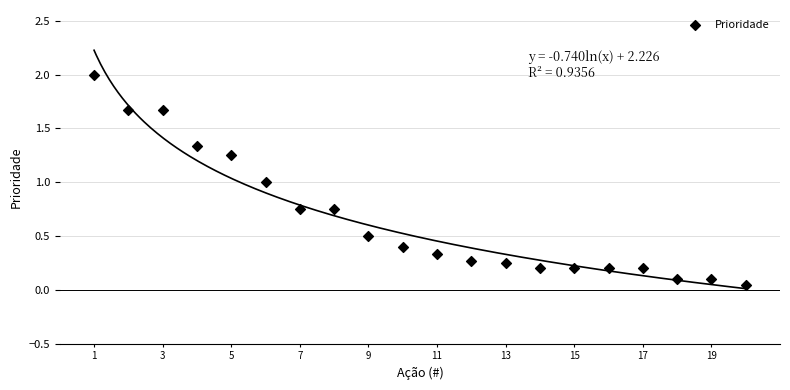

What is the range of Y values (max minus min)?

2.0